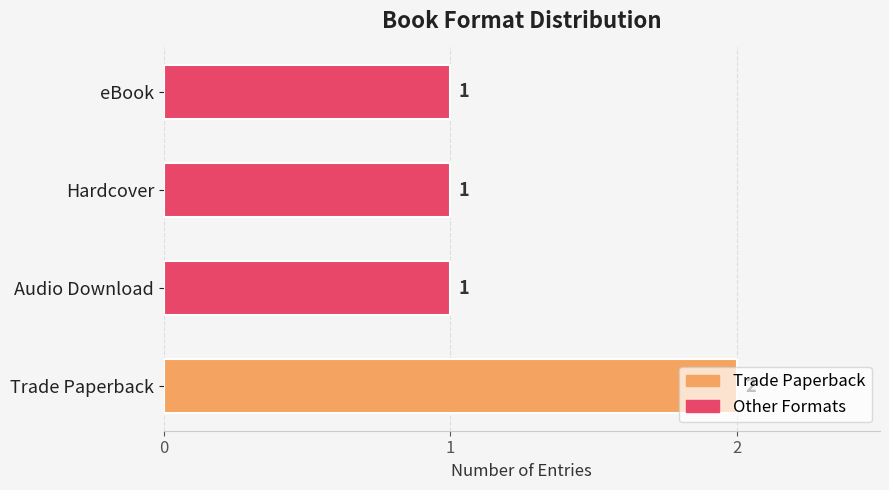

The value at Audio Download is 0. True or false?

False